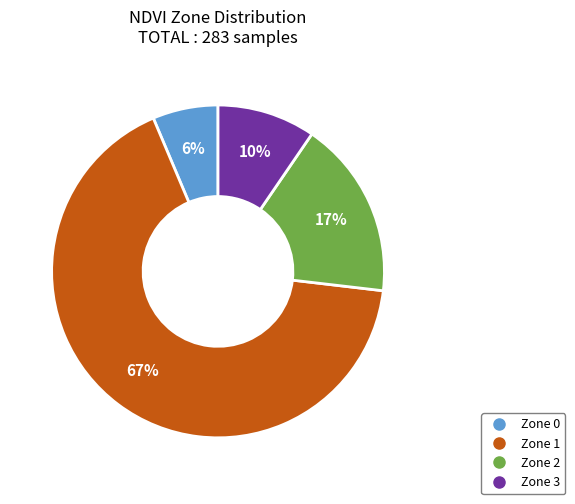

Between Zone 0 and Zone 2, which is larger?

Zone 2